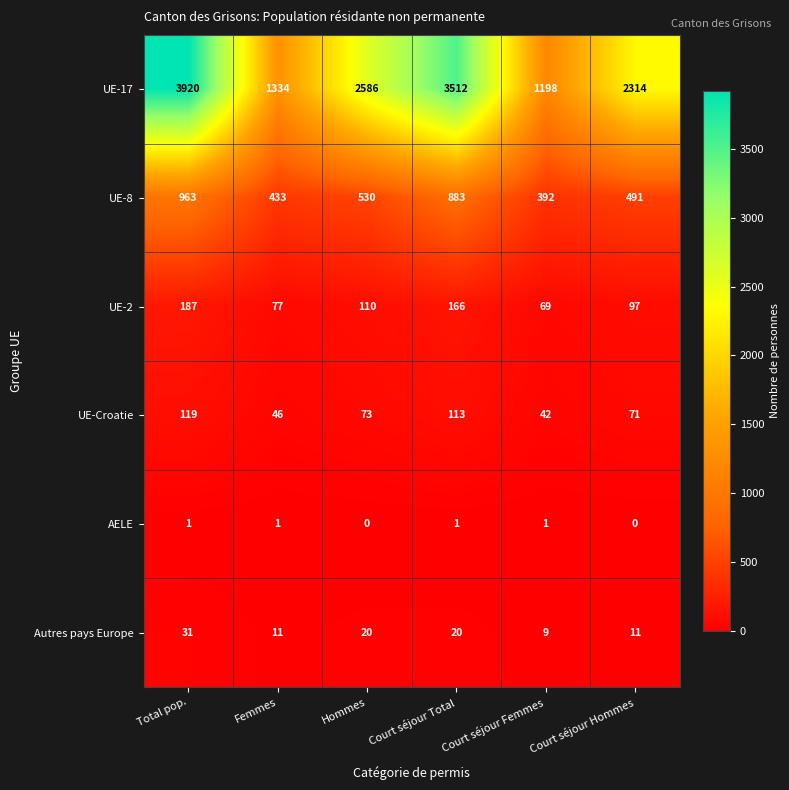

At Court séjour Hommes, list the series in order from smallest to largest.

AELE, Autres pays Europe, UE-Croatie, UE-2, UE-8, UE-17